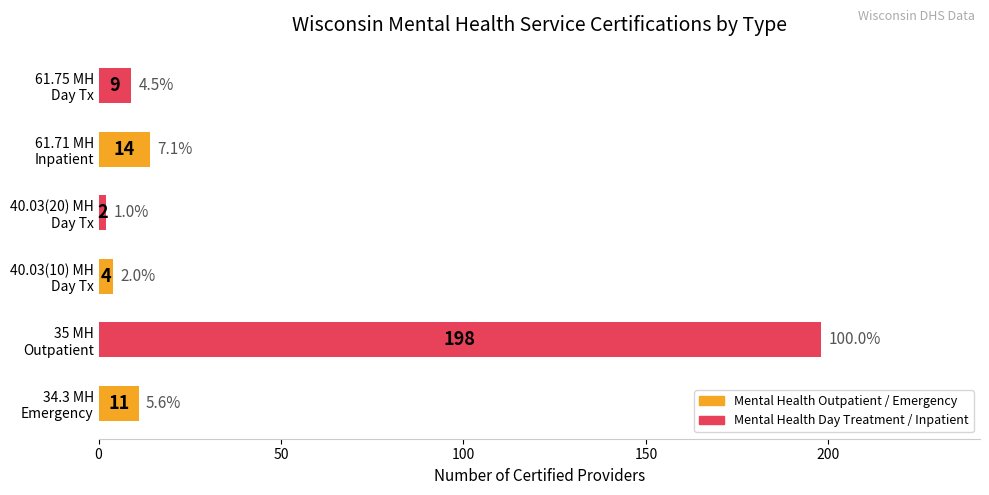

Reading bottom to top, transcribe all the data shown in this chart.

11	198	4	2	14	9